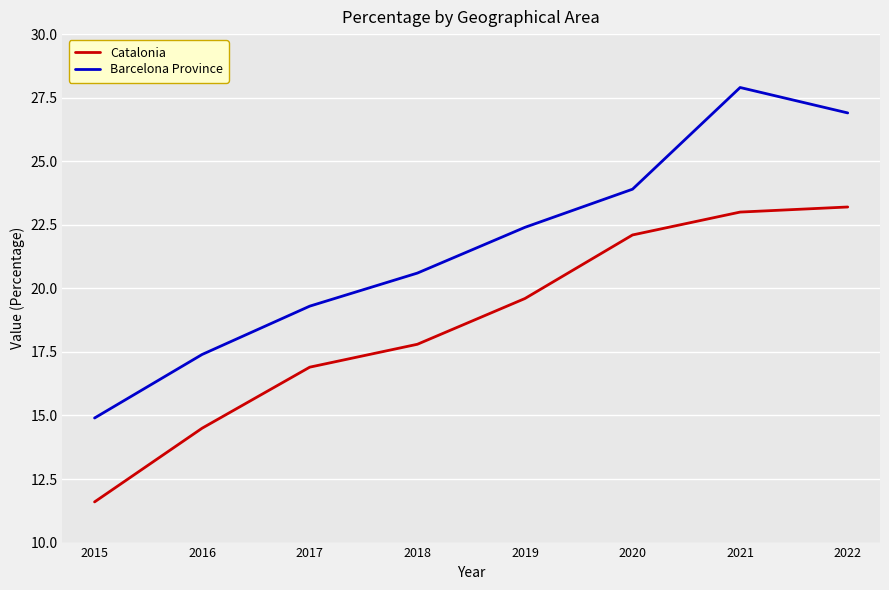

What is the sum of all Barcelona Province values?

173.3